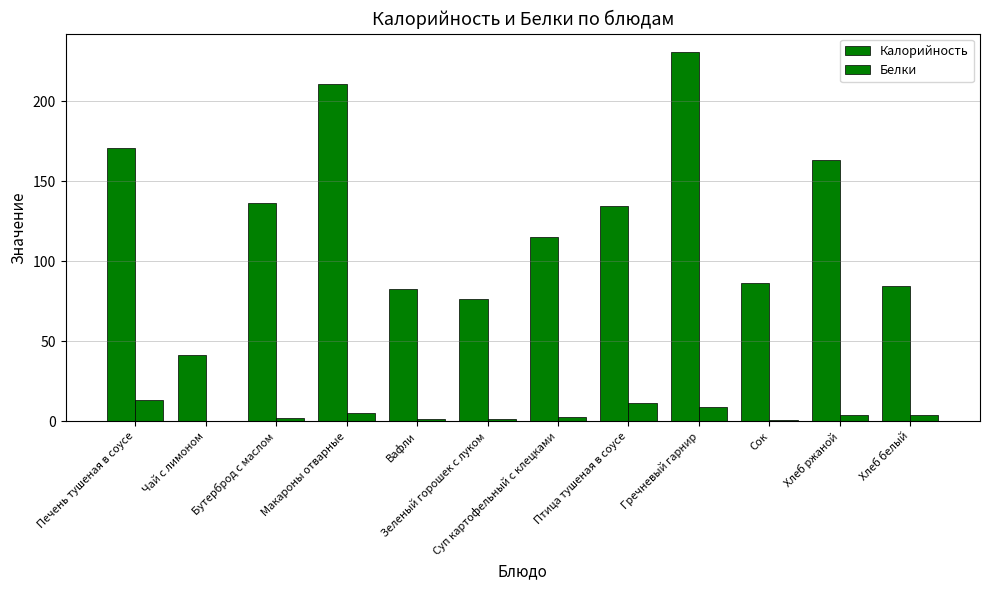

Count the number of categories in the chart.

12